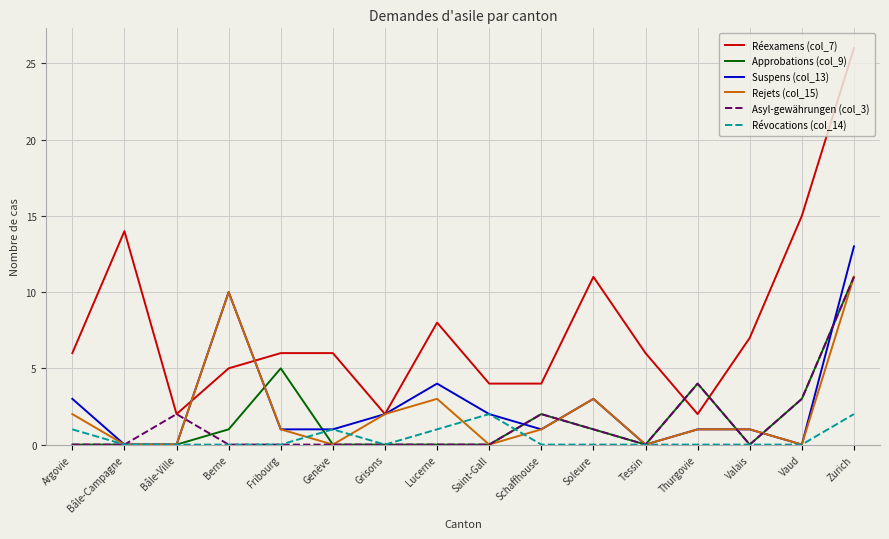

True or false: Asyl-gewährungen (col_3) and Rejets (col_15) intersect in this chart.

True